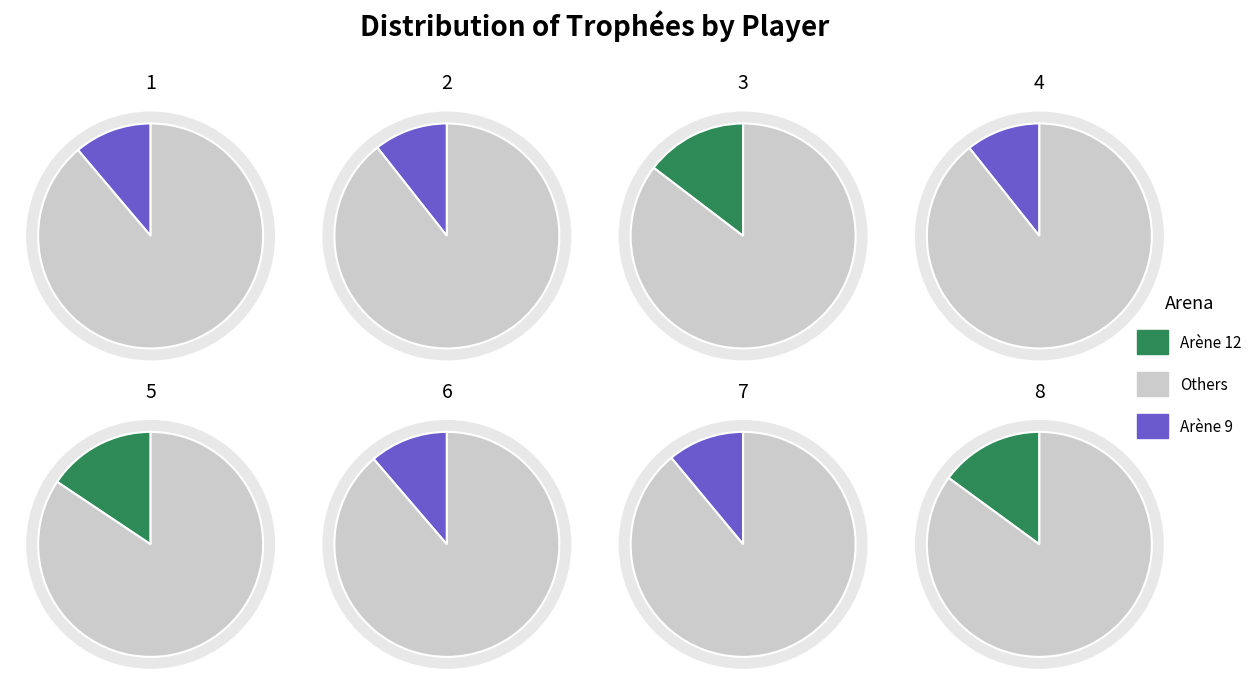

Does oscar represent more than half of the total?

No